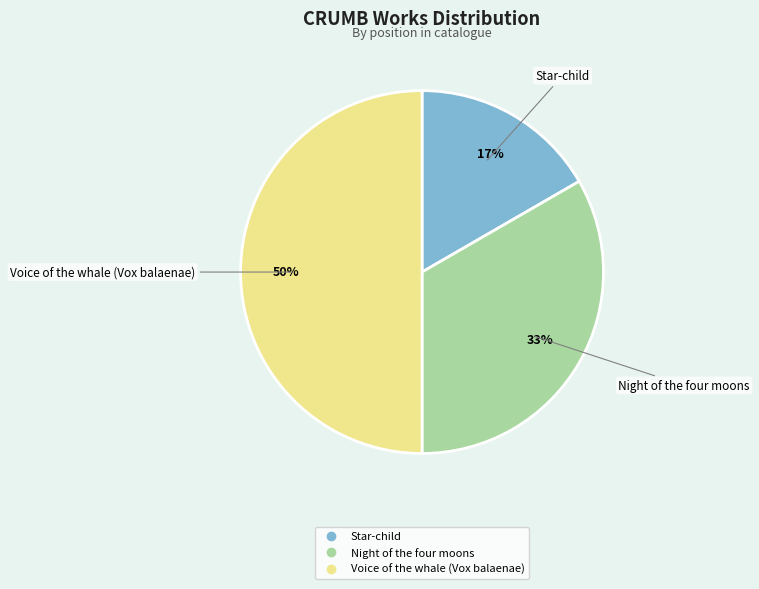

Is it true that Voice of the whale (Vox balaenae) is 64% of the pie?

False